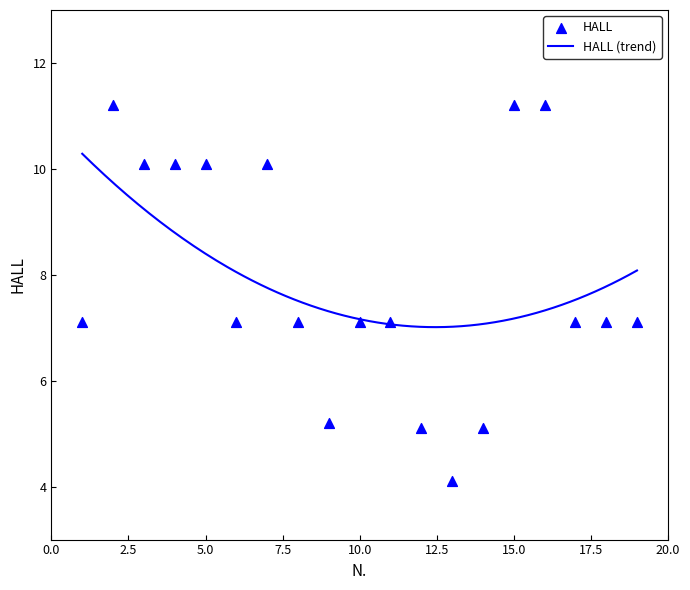

Which has a higher value, 7 or 17?

7